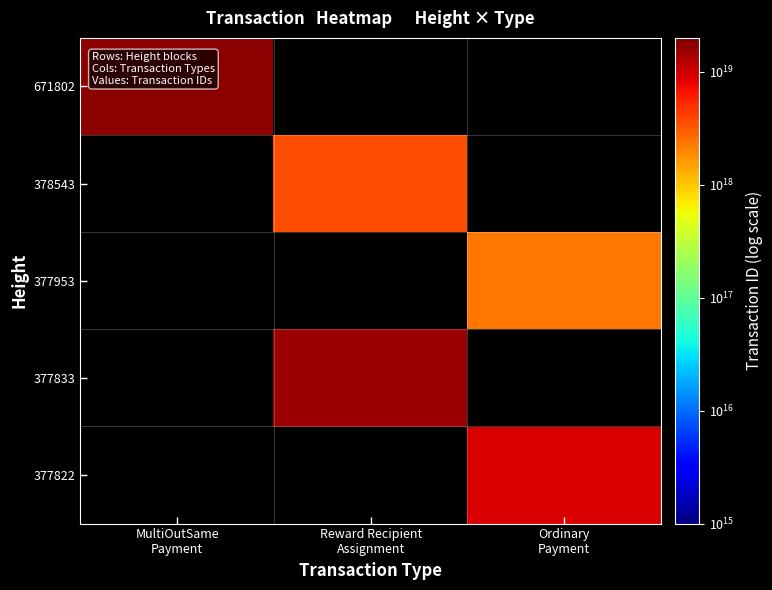

At which label does 377833 reach its minimum?

MultiOutSame Payment